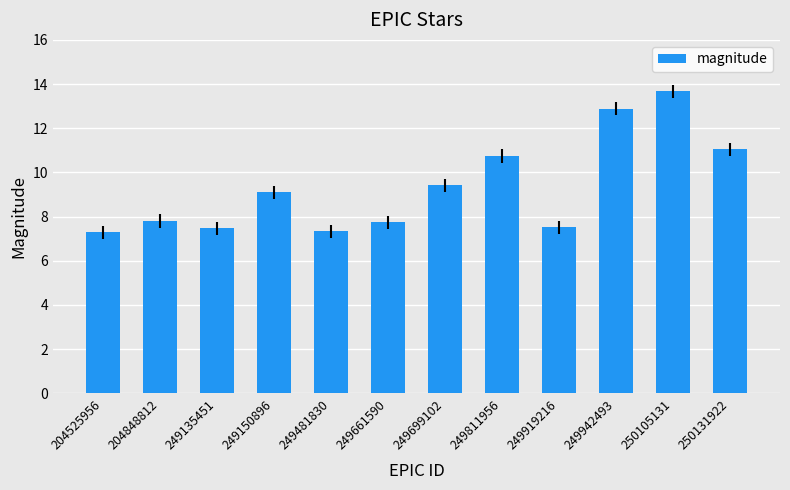

What is the smallest value displayed?

7.3